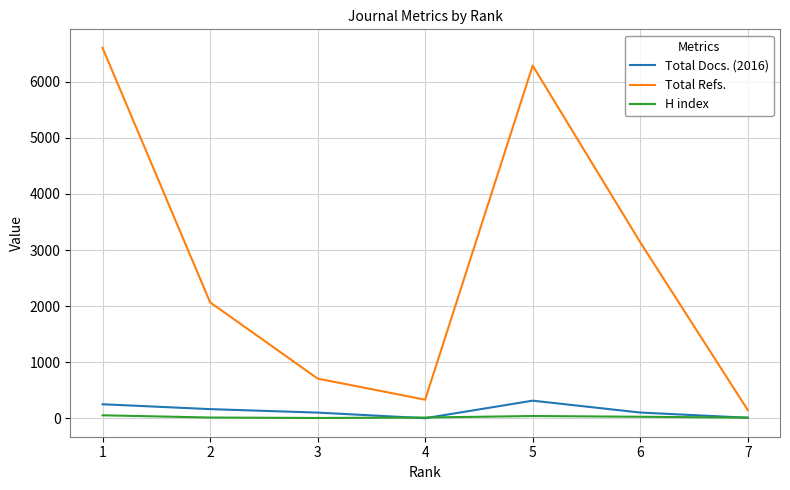

Rank the categories by Total Refs. value from highest to lowest.

1, 5, 6, 2, 3, 4, 7